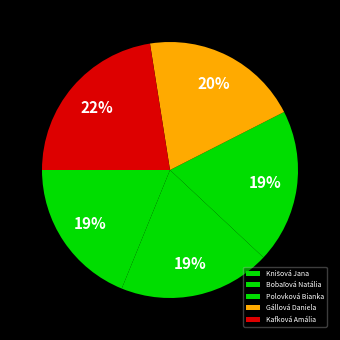

What is the smallest slice in the pie chart?

Knišová Jana